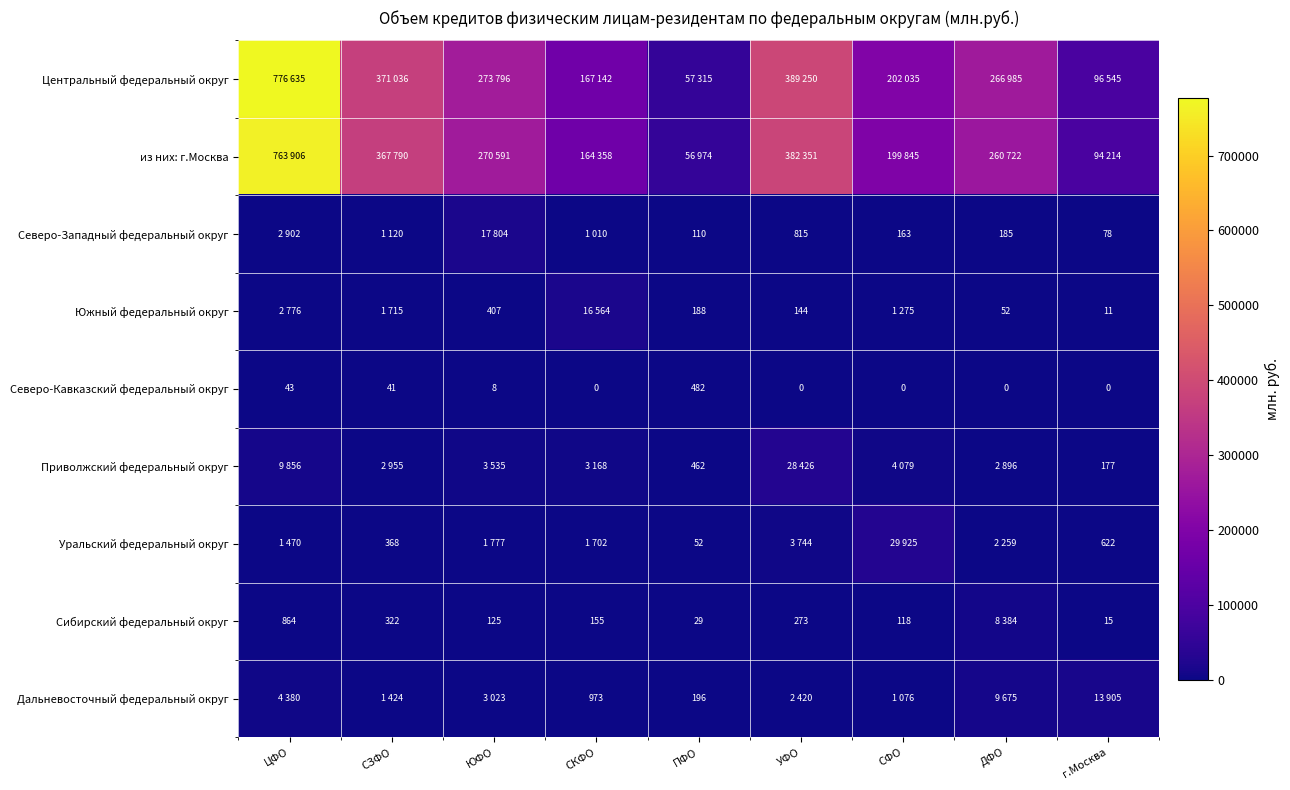

What is the spread (max minus min) of values at СФО?

202035